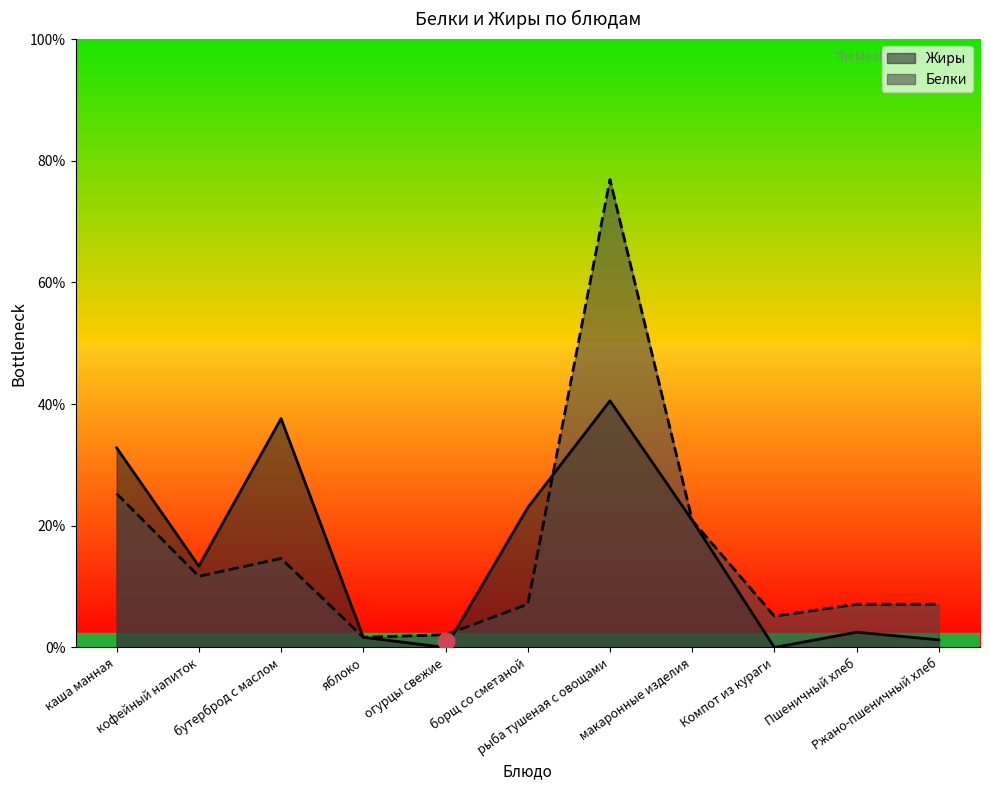

What is the highest value of the Жиры series?

9.7